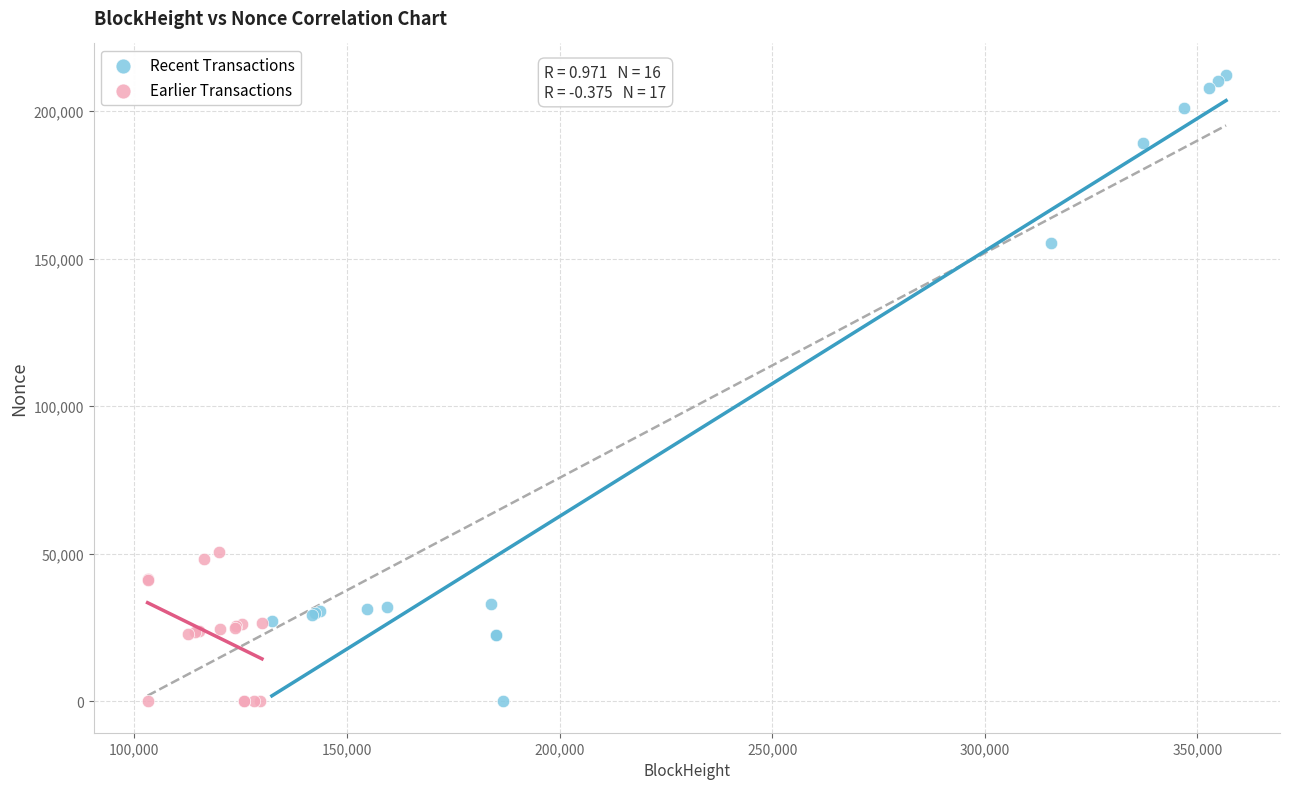

Which series has the widest spread of Y values?

Recent Transactions